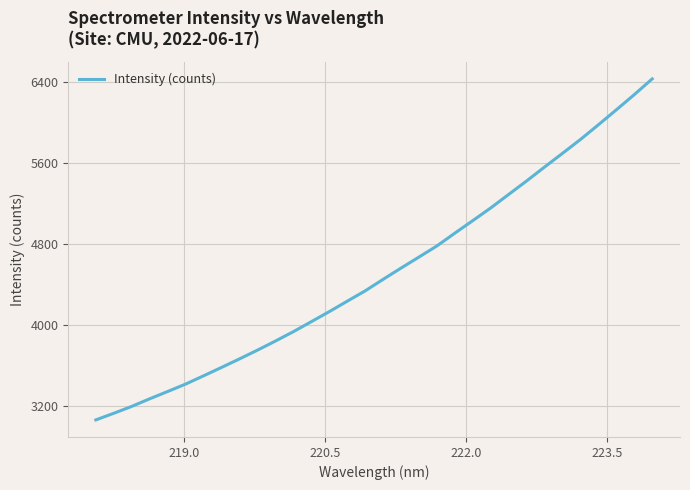

What is the greatest value displayed?

6435.2